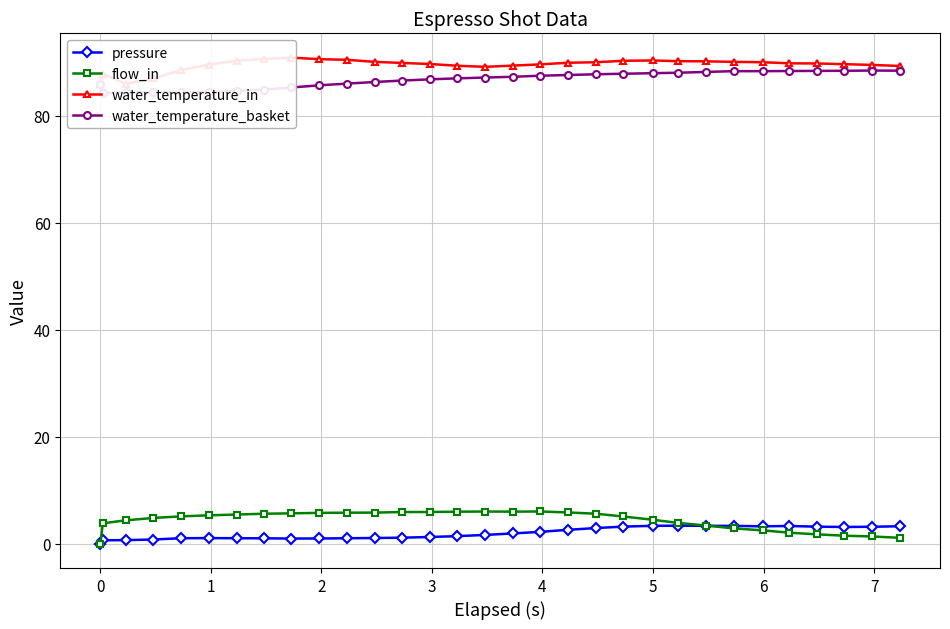

In water_temperature_basket, how many points are higher than both neighbors (excluding endpoints)?

2